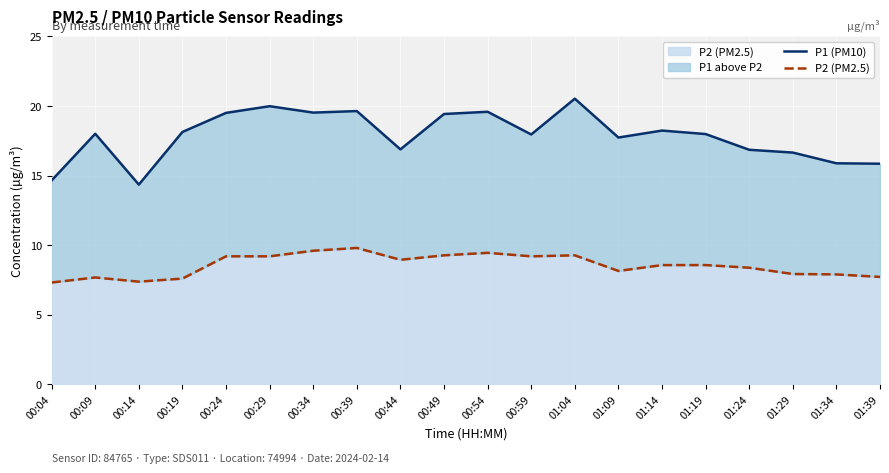

Which series has the largest range (max minus min)?

P1 (PM10)